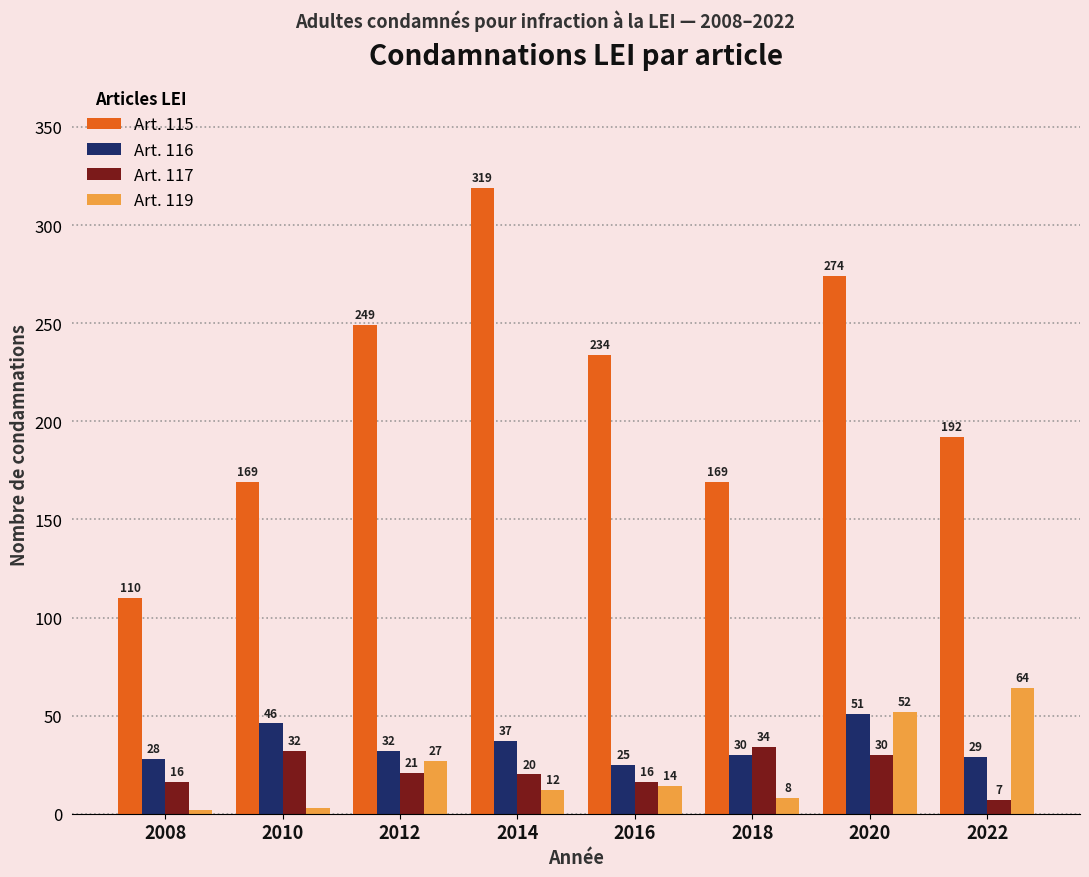

At which category is the sum across all series the highest?

2020